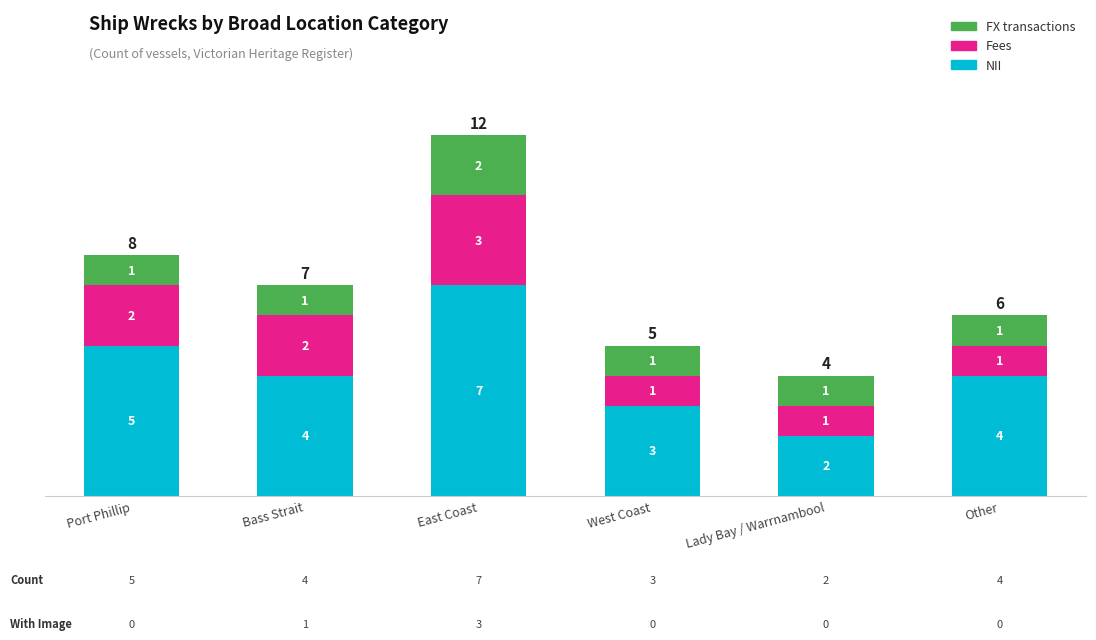

Is it true that NII equals 2 at Lady Bay / Warrnambool?

True